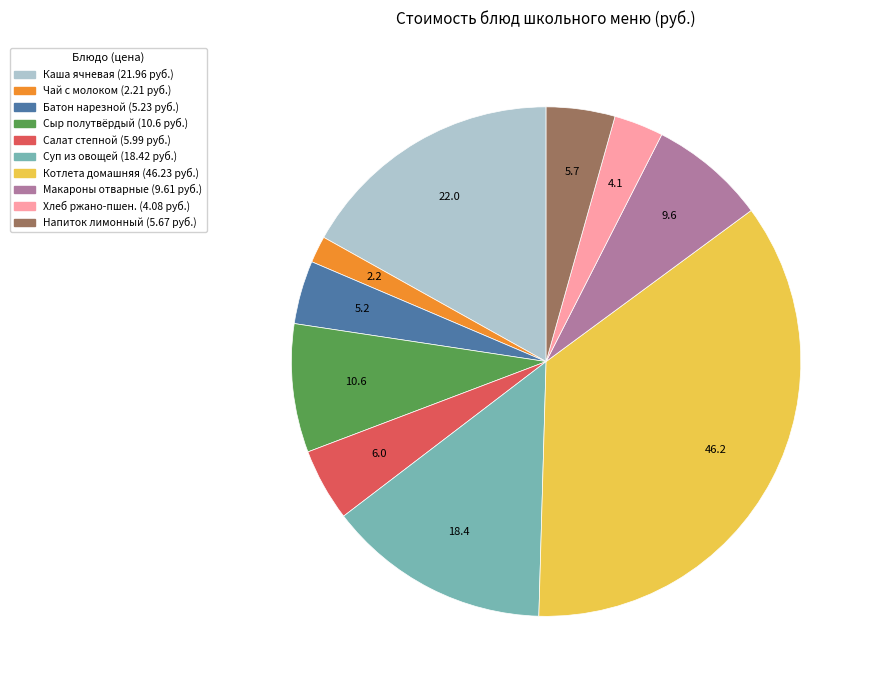

The Макароны отварные (9.61 руб.) slice represents 14% of the pie. True or false?

False